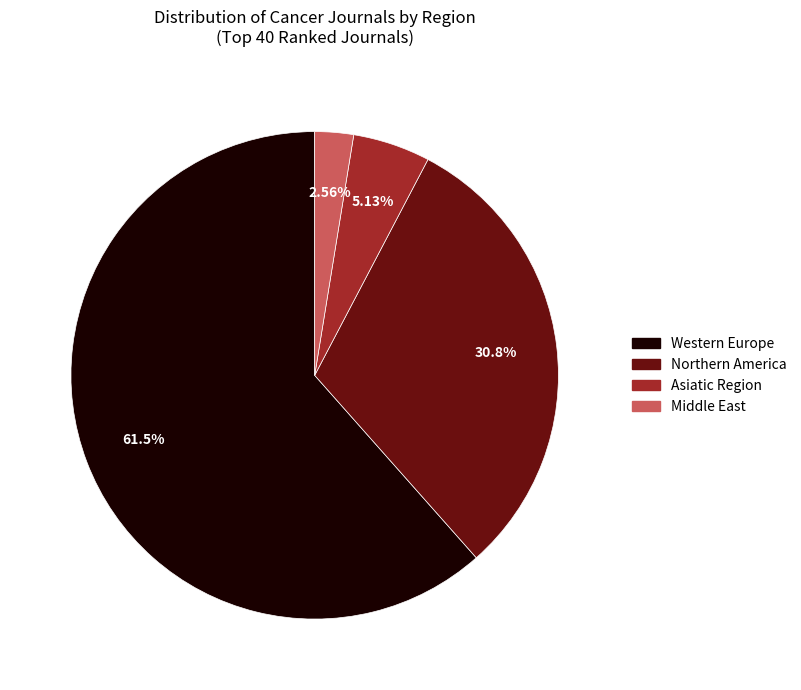

What is the largest slice in the pie chart?

Western Europe